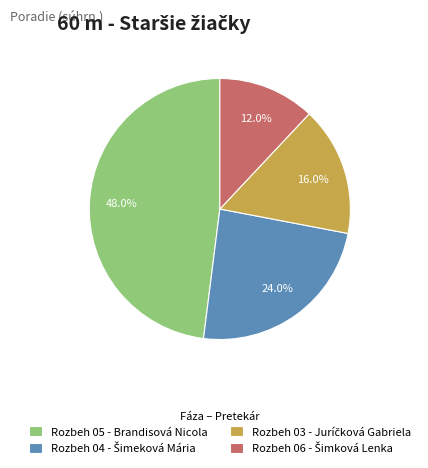

Is there any slice that represents more than half of the pie?

No